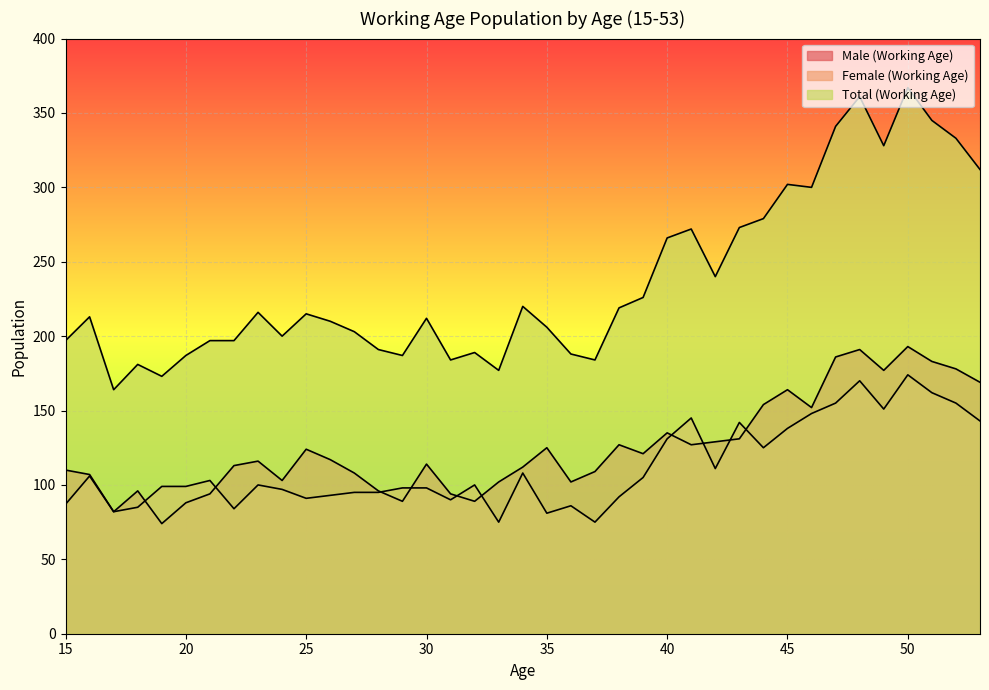

Read the Female (Working Age) value at 15.

87